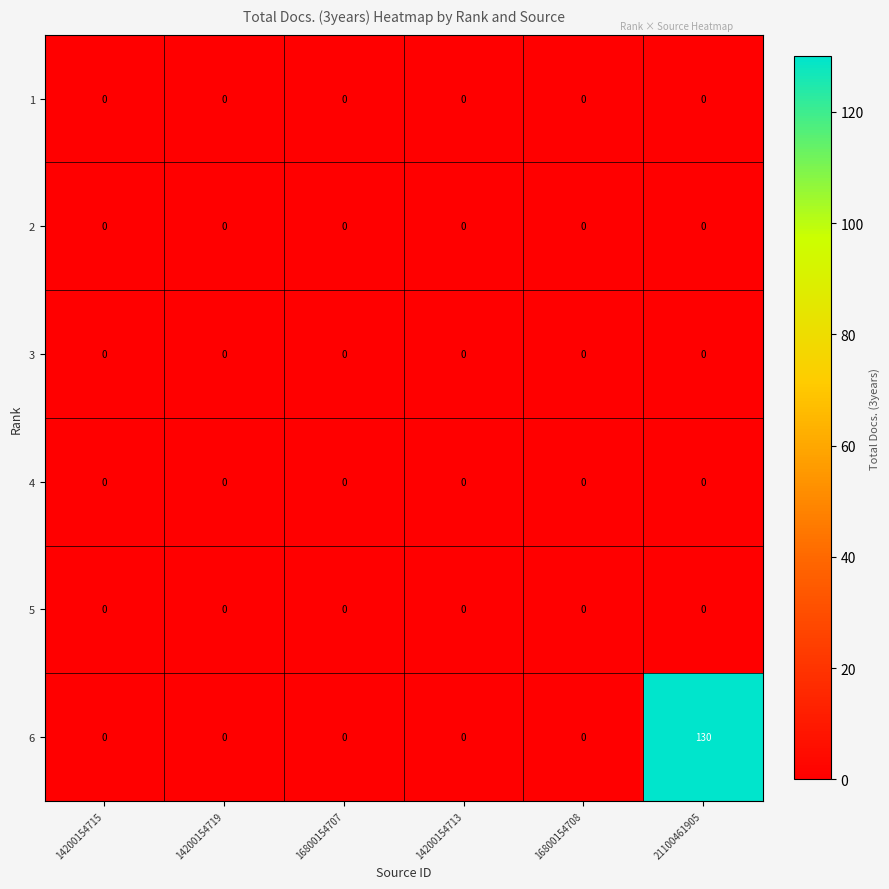

At which category is the sum across all series the highest?

21100461905